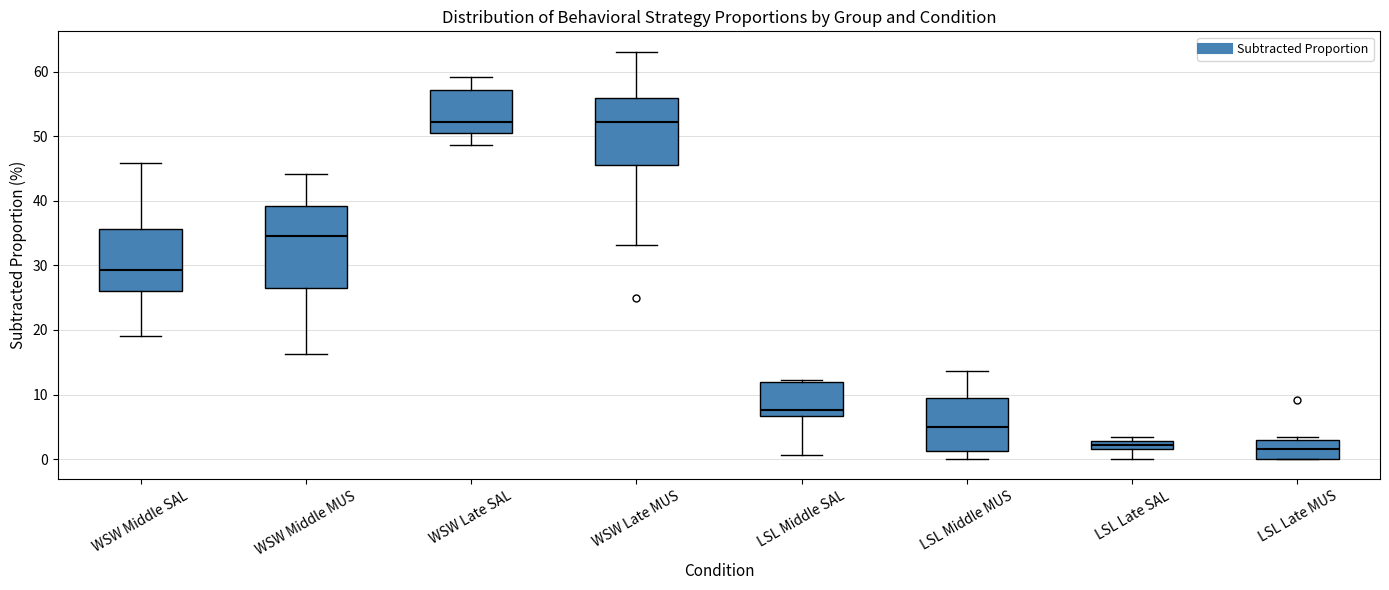

Where is the lower edge of the box for LSL Late MUS on the y-axis? The values are not printed on the chart, so give them approximately, as read against the axis.

0